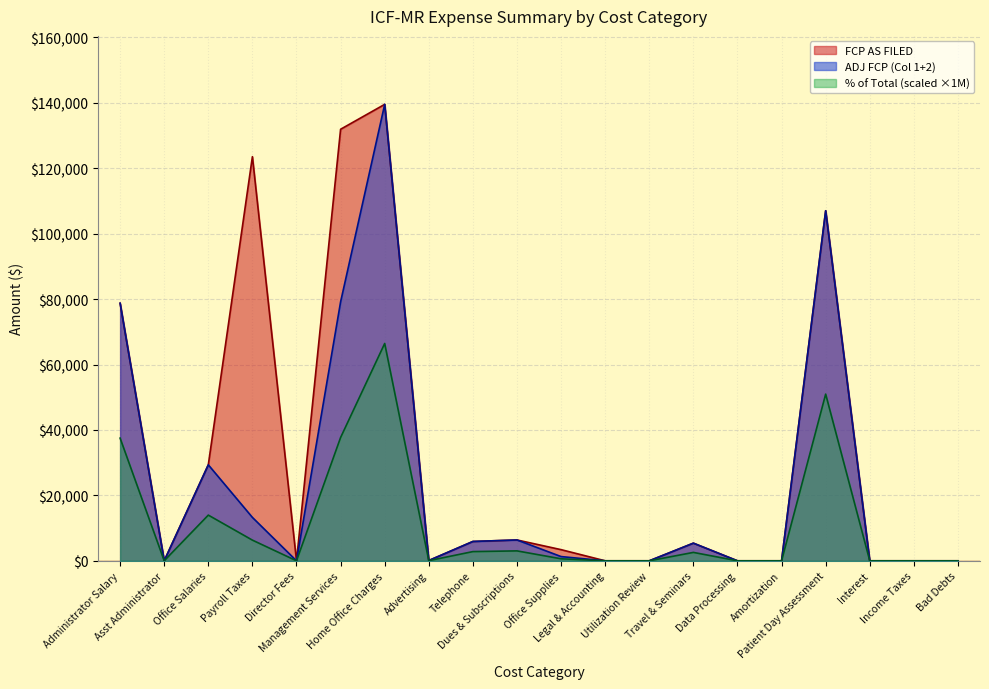

Which series has the largest total across all categories?

FCP AS FILED